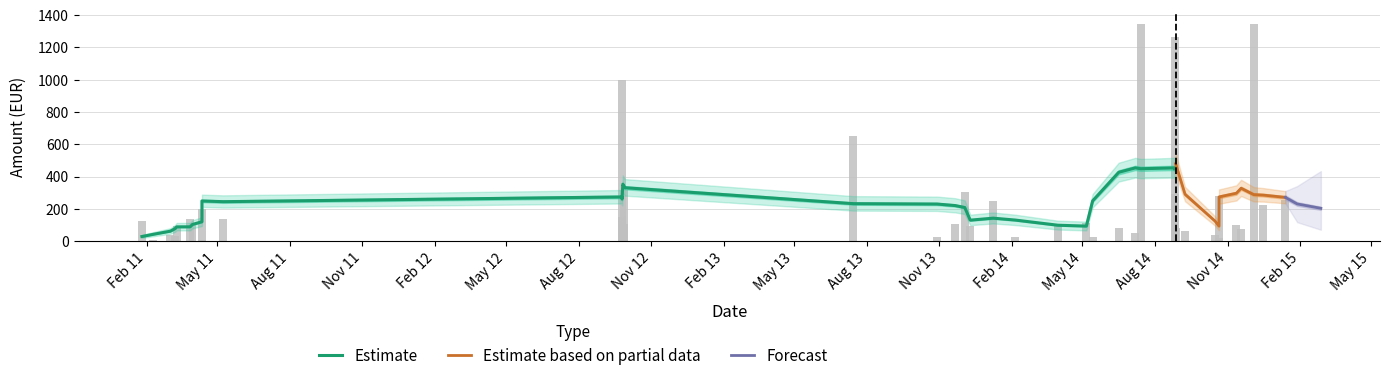

What is the maximum value for Forecast?

270.8